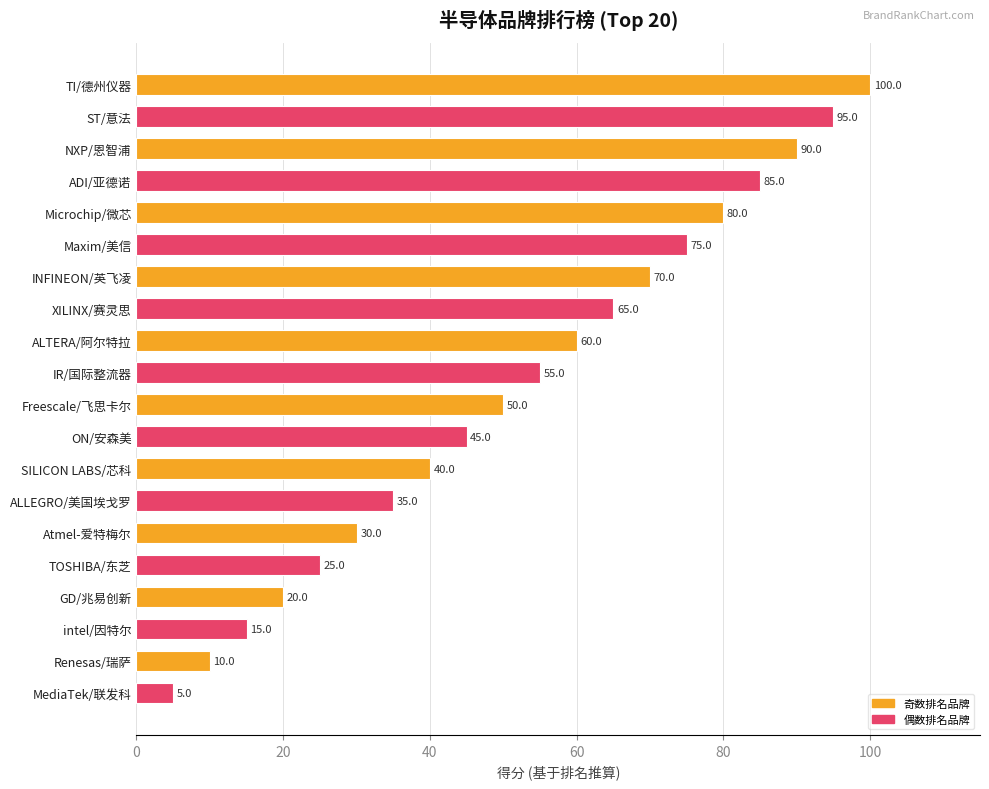

What is the smallest value displayed?

5